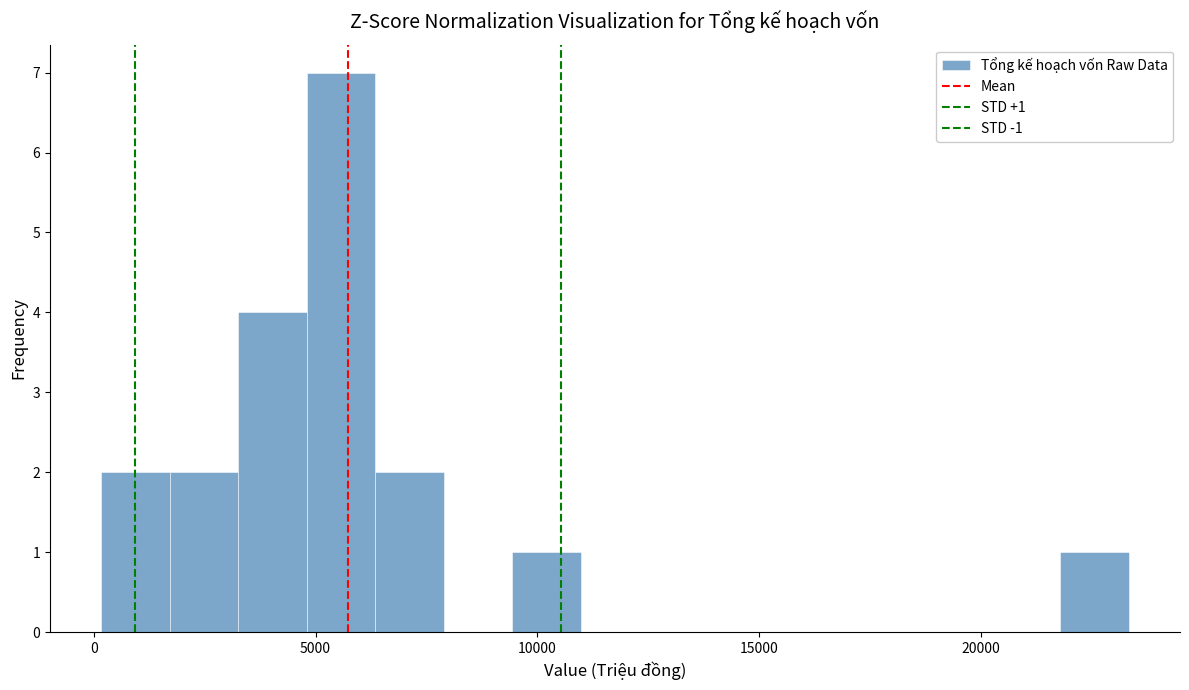

Read against the x-axis, roughly where is the centre of the tallest bar?

5500